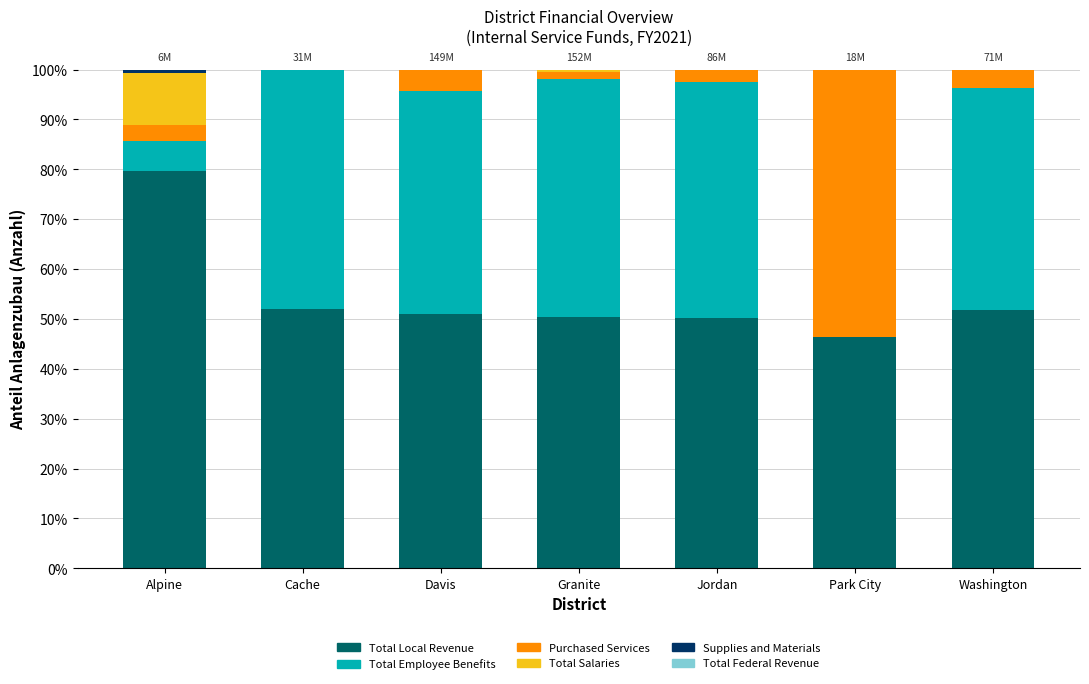

At which label does Total Local Revenue reach its peak?

Alpine